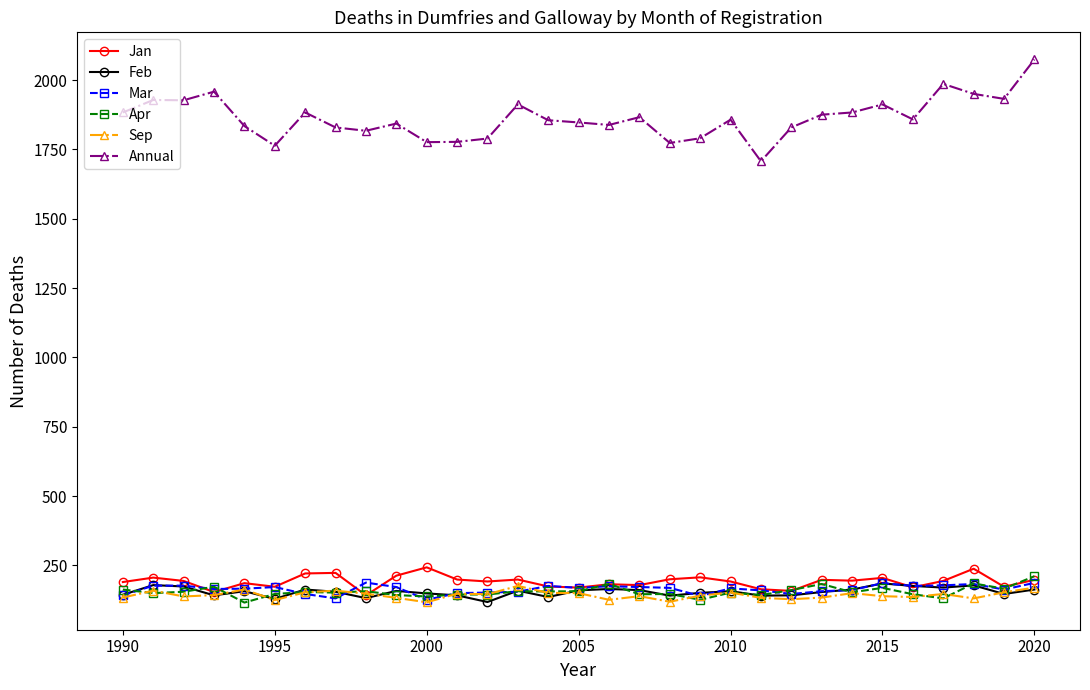

In Sep, how many points are lower than both neighbors (excluding endpoints)?

9